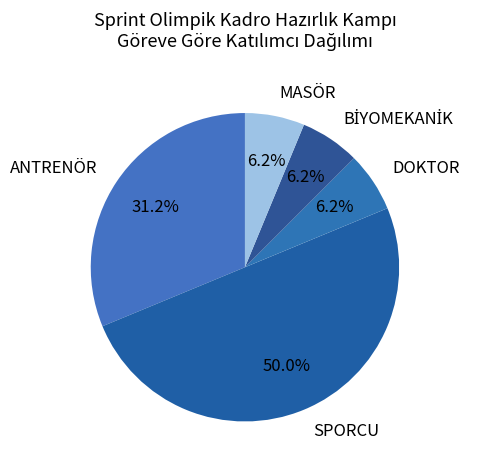

How many segments does this pie chart have?

5